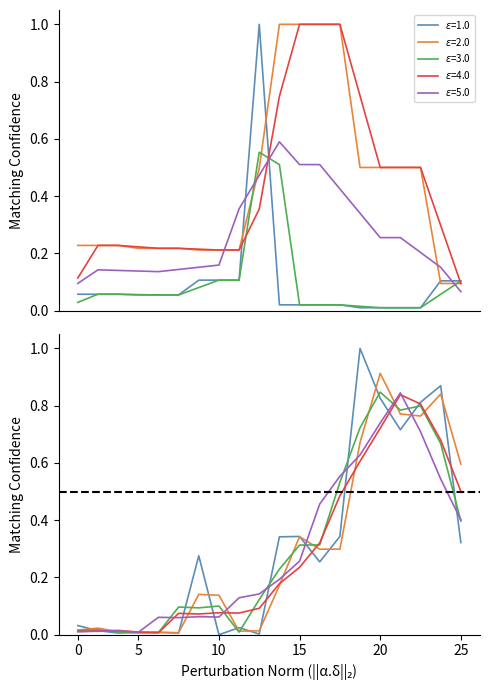

What is the greatest value displayed?

1.0